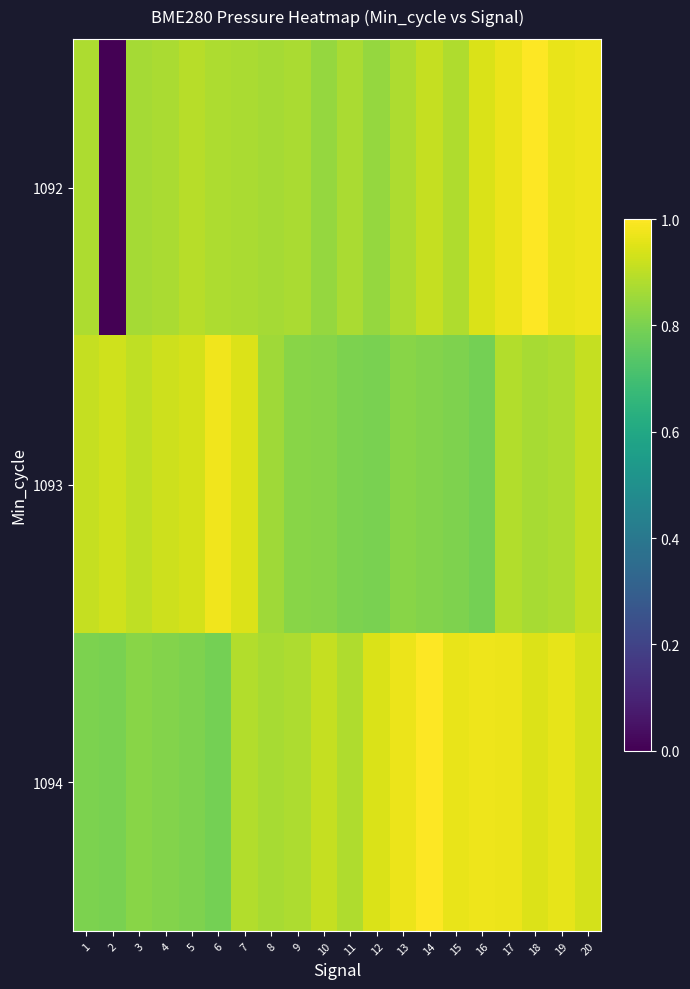

Reading right to left, transcribe all the data shown in this chart.

1092: 20=1.0	19=1.0	18=1.0	17=1.0	16=0.9	15=0.9	14=0.9	13=0.9	12=0.8	11=0.9	10=0.8	9=0.9	8=0.9	7=0.9	6=0.9	5=0.9	4=0.9	3=0.9	2=0.0	1=0.9
1093: 20=0.9	19=0.9	18=0.9	17=0.9	16=0.8	15=0.8	14=0.8	13=0.8	12=0.8	11=0.8	10=0.8	9=0.8	8=0.9	7=0.9	6=1.0	5=0.9	4=0.9	3=0.9	2=0.9	1=0.9
1094: 20=0.9	19=1.0	18=0.9	17=1.0	16=1.0	15=1.0	14=1.0	13=1.0	12=0.9	11=0.9	10=0.9	9=0.9	8=0.9	7=0.9	6=0.8	5=0.8	4=0.8	3=0.8	2=0.8	1=0.8